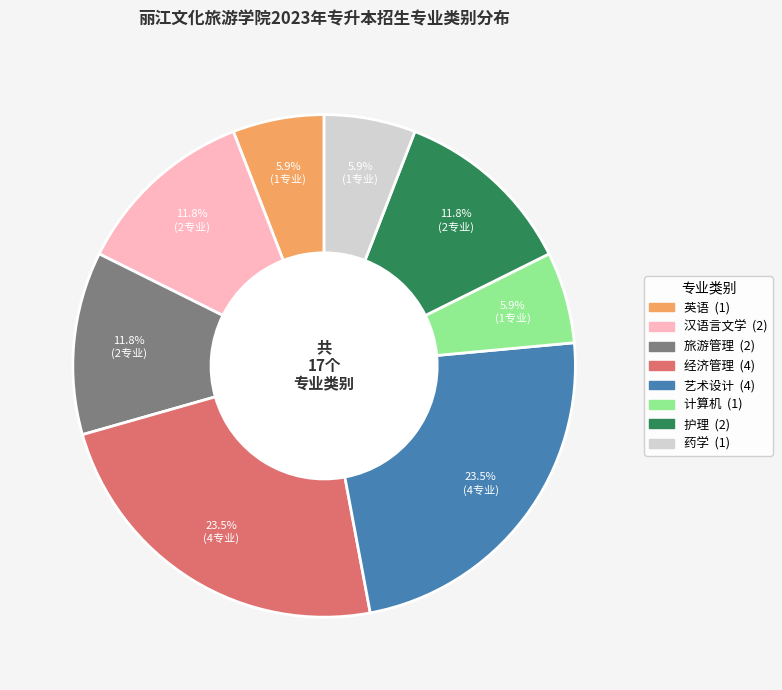

Is 旅游管理 the majority of the pie?

No